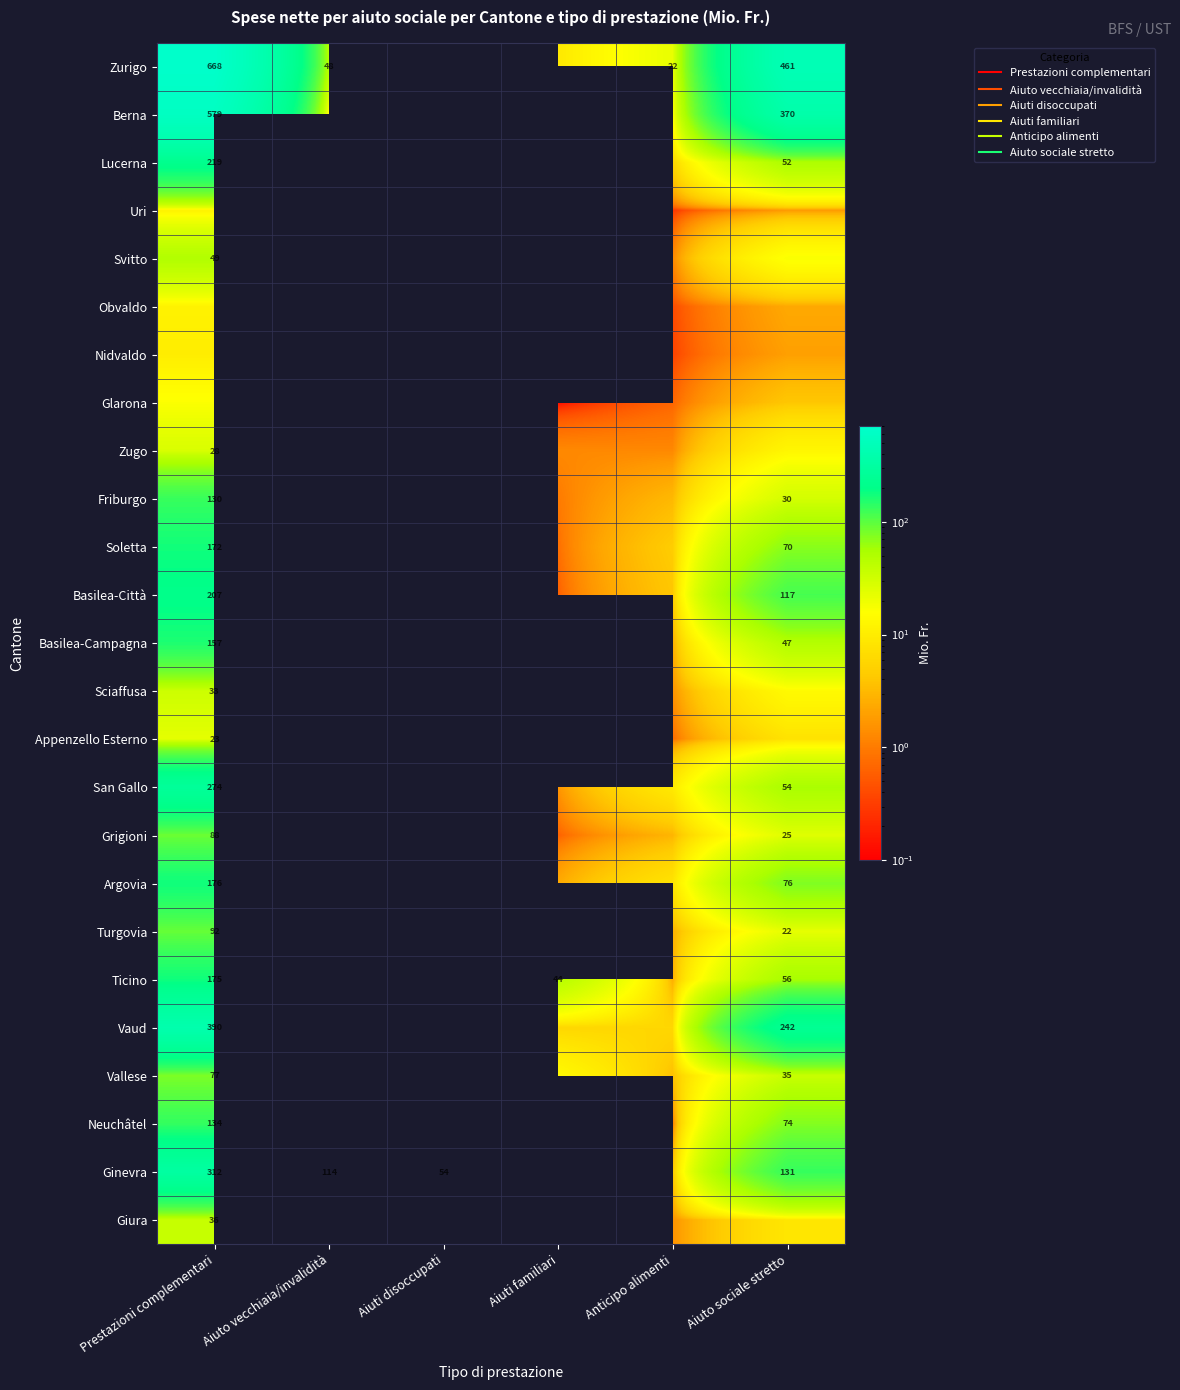

At which category is the sum across all series the highest?

Prestazioni complementari